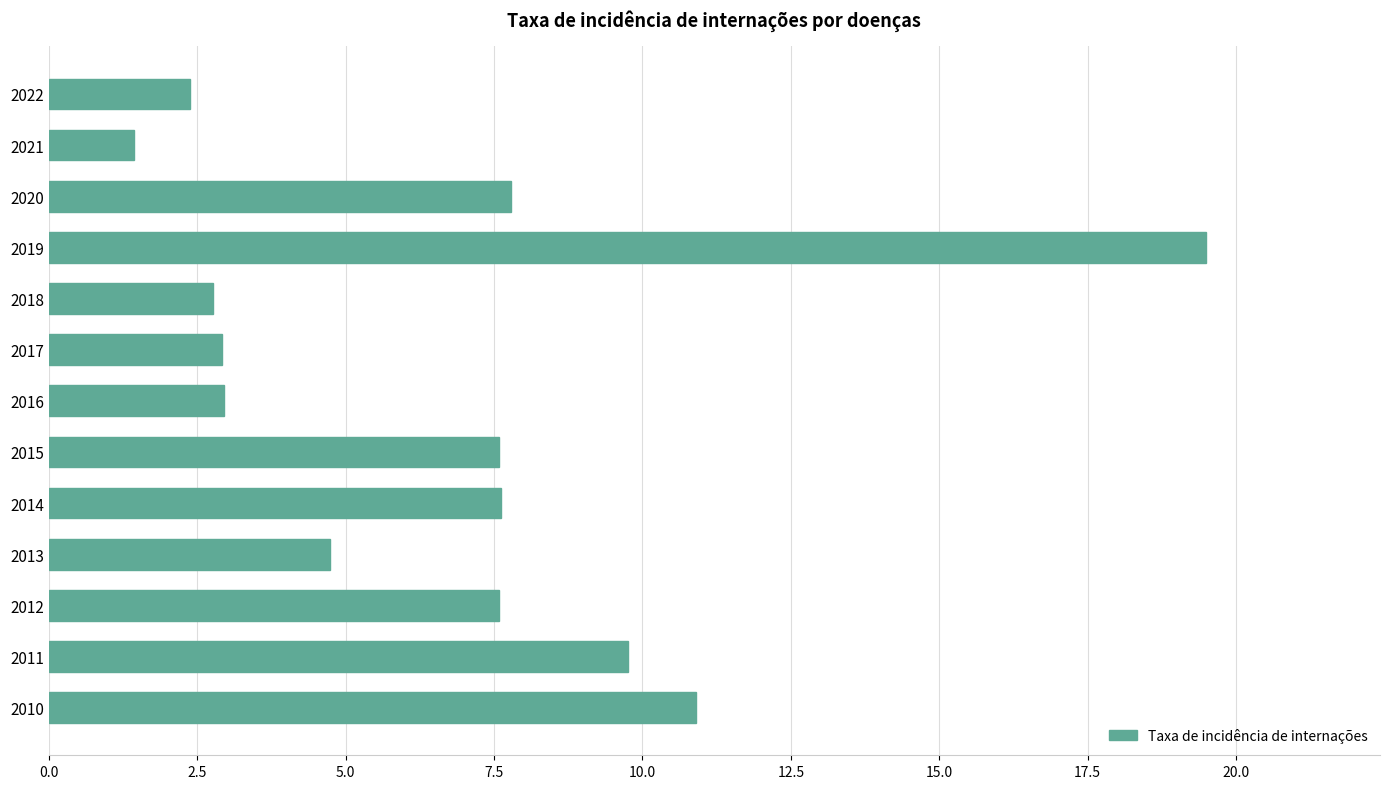

Which label corresponds to the smallest value in the chart?

2021